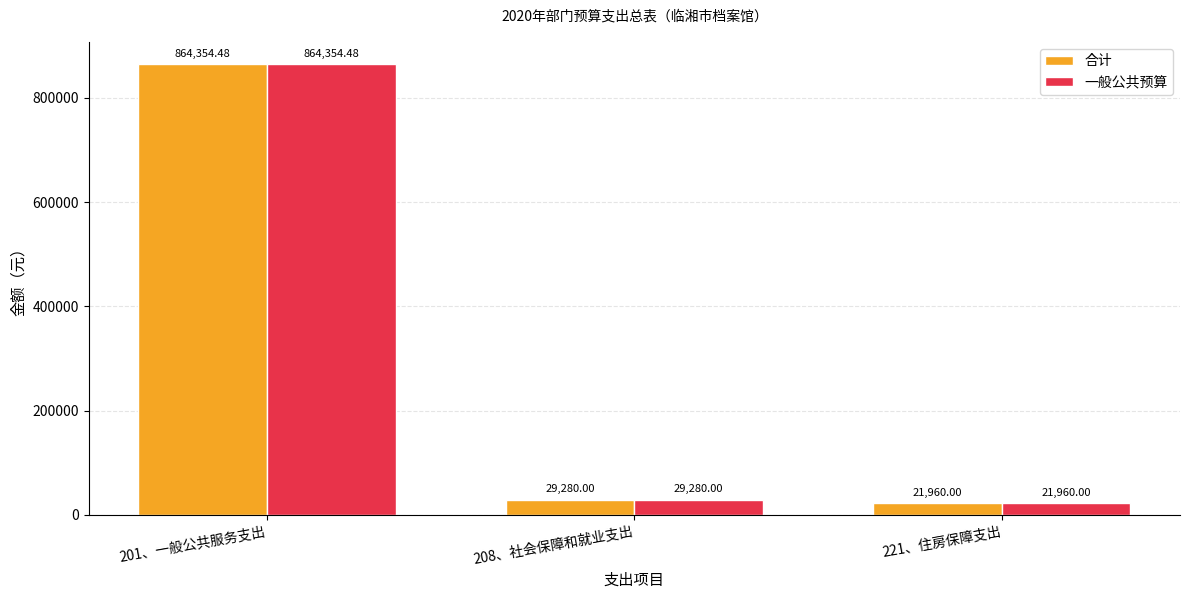

What is the sum of the 一般公共预算 values at 221、住房保障支出 and 208、社会保障和就业支出?

51240.0